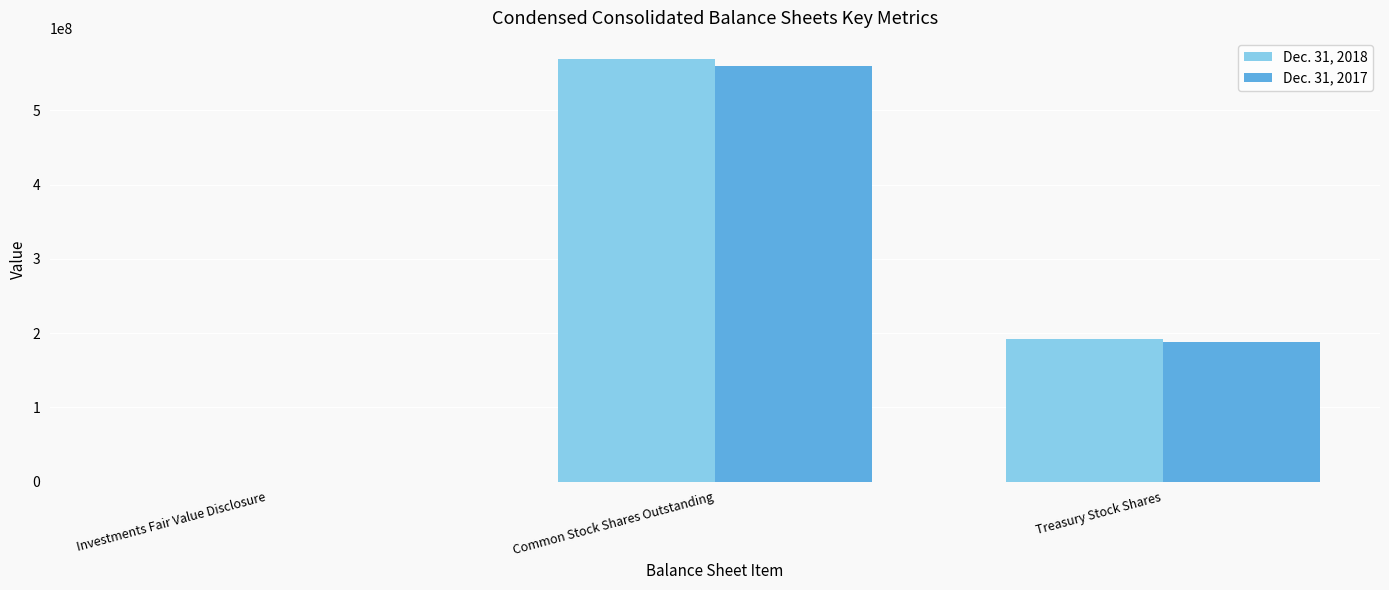

At which label does Dec. 31, 2017 reach its peak?

Common Stock Shares Outstanding